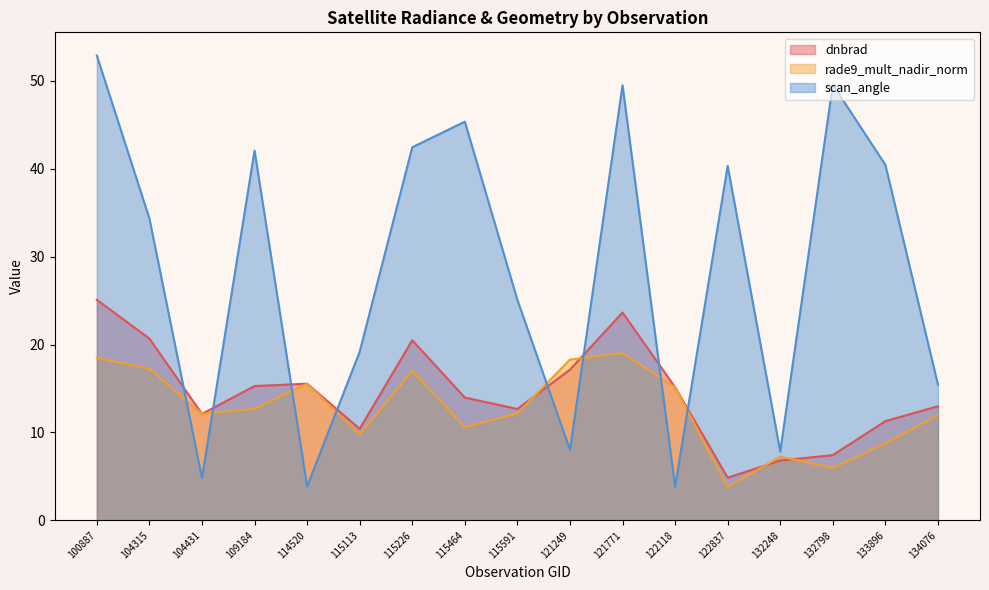

List the series in order of their peak value, highest first.

scan_angle, dnbrad, rade9_mult_nadir_norm